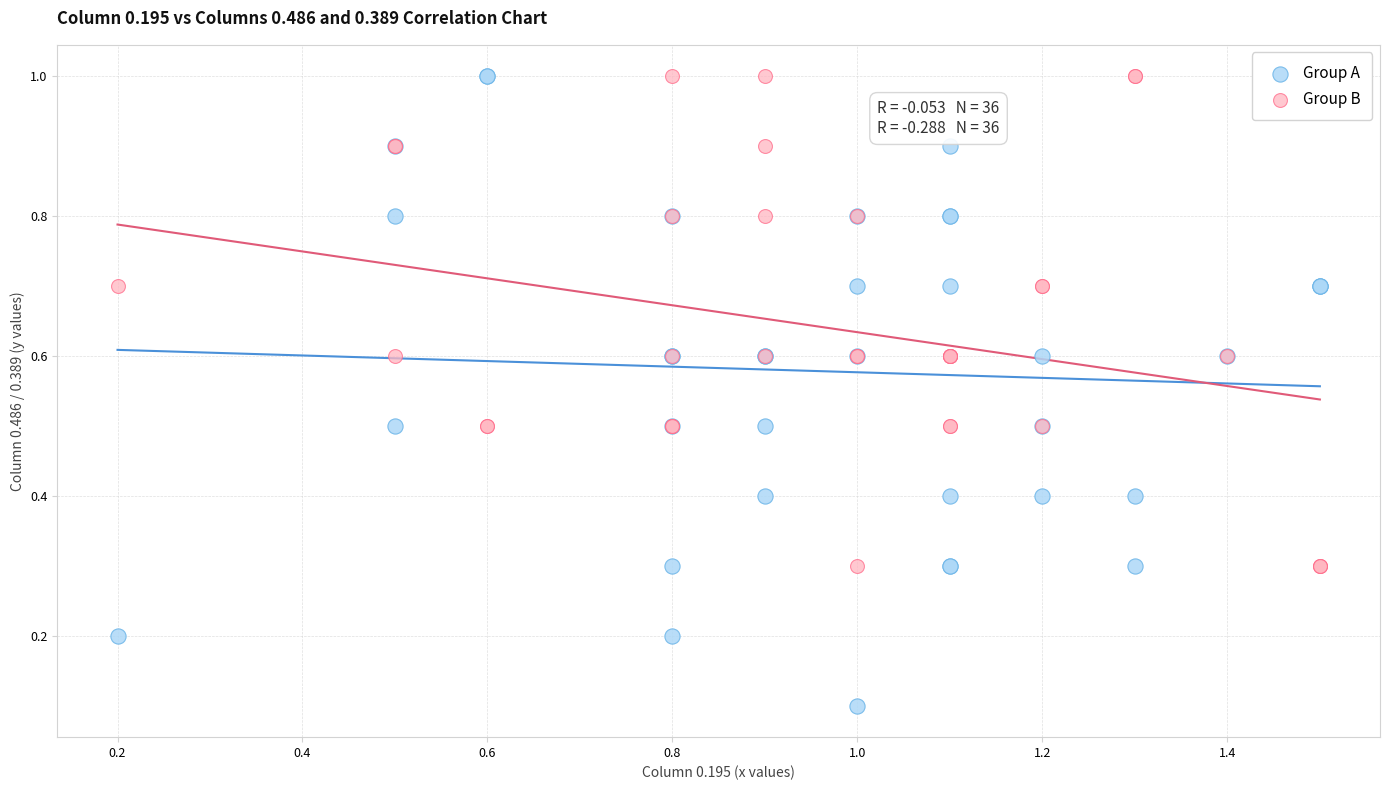

Which series reaches the minimum Y coordinate?

Group A